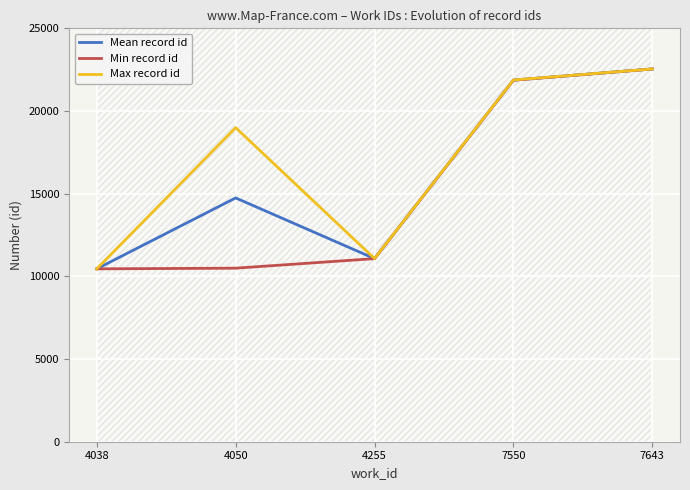

List the series in order of their peak value, highest first.

Mean record id, Min record id, Max record id